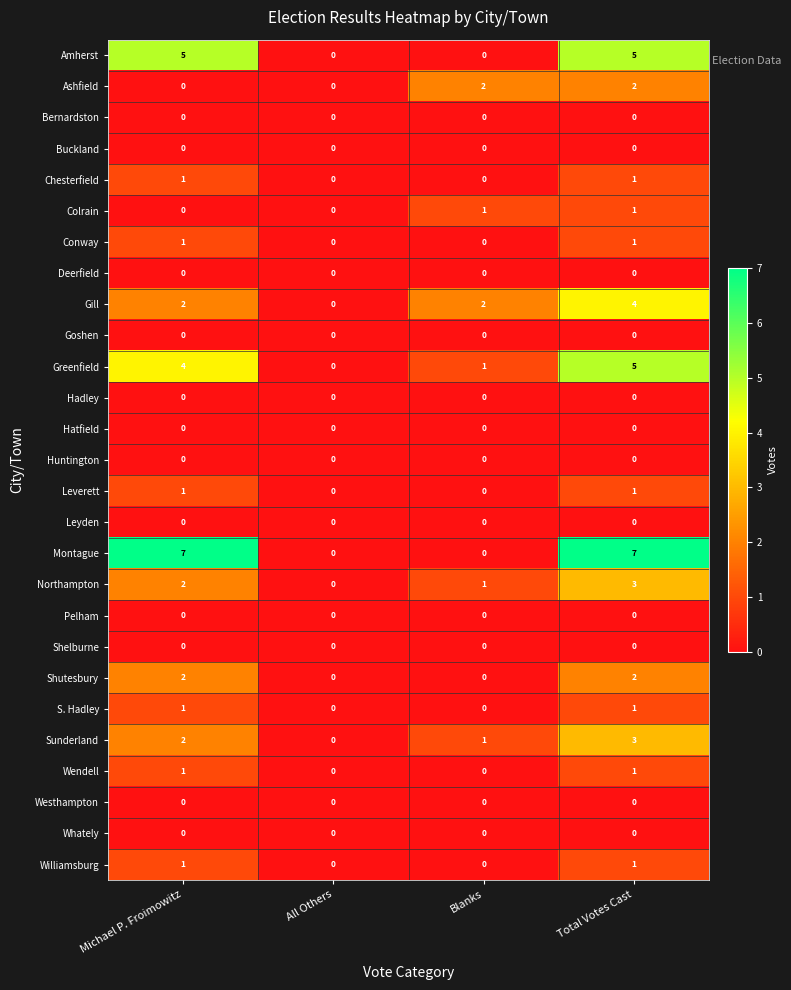

The Huntington series shows 0 at Blanks. True or false?

True